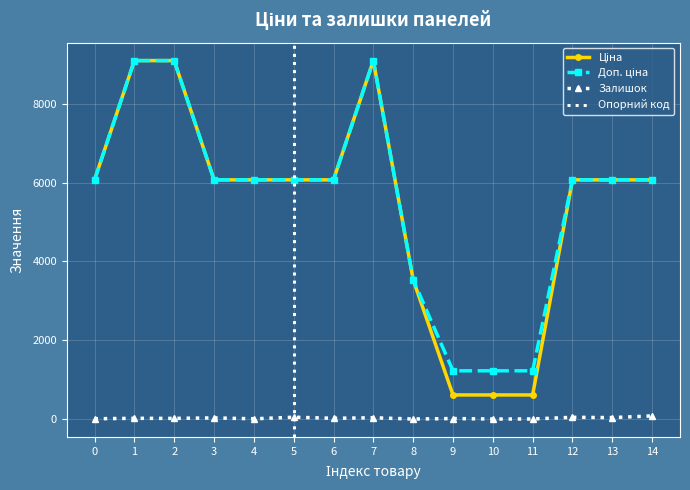

What is the difference between the highest and lowest values at 7?

9058.0